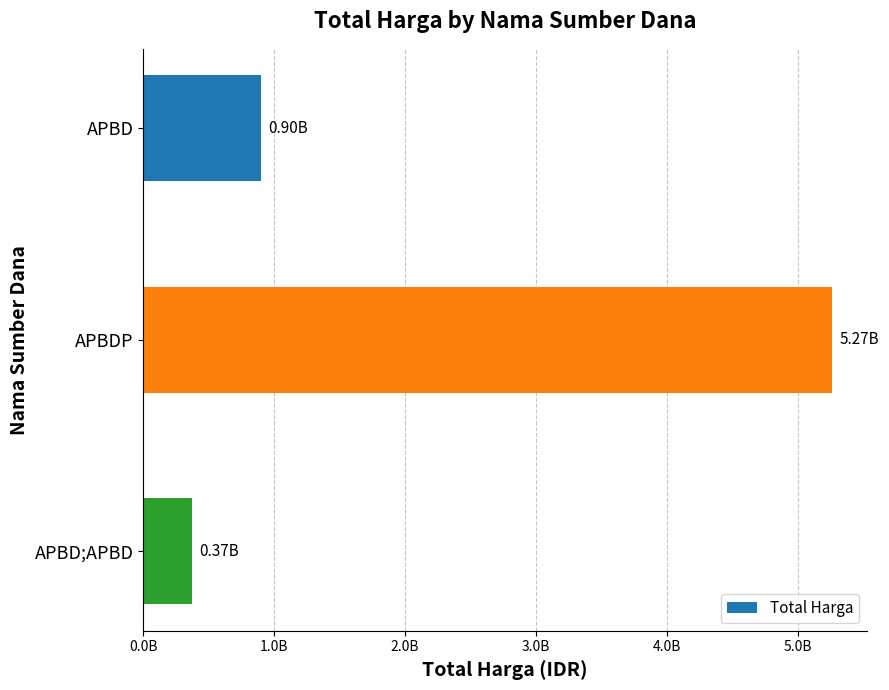

Does the chart contain any negative values?

No